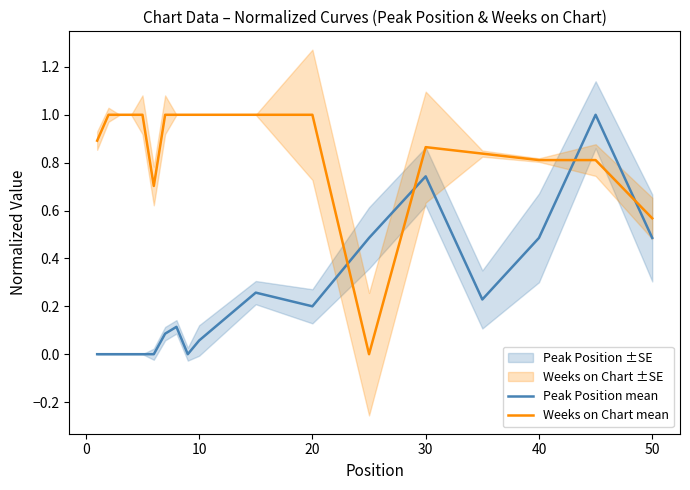

True or false: Weeks on Chart mean and Peak Position mean cross at least once.

True